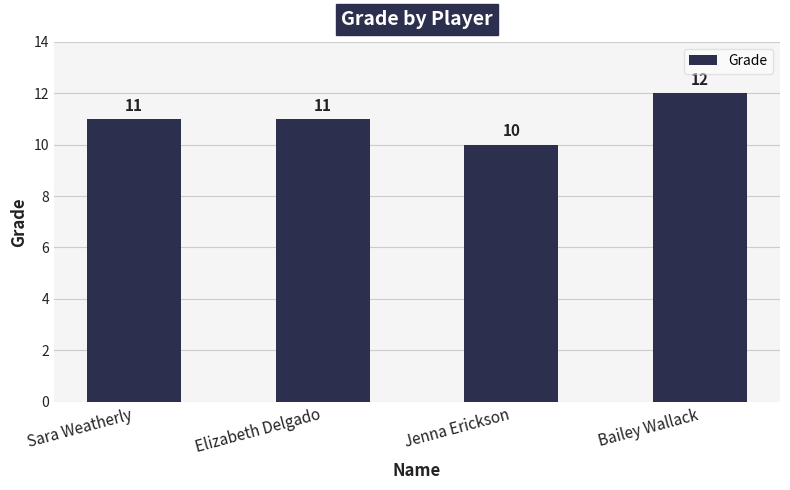

Read the value at Sara Weatherly.

11